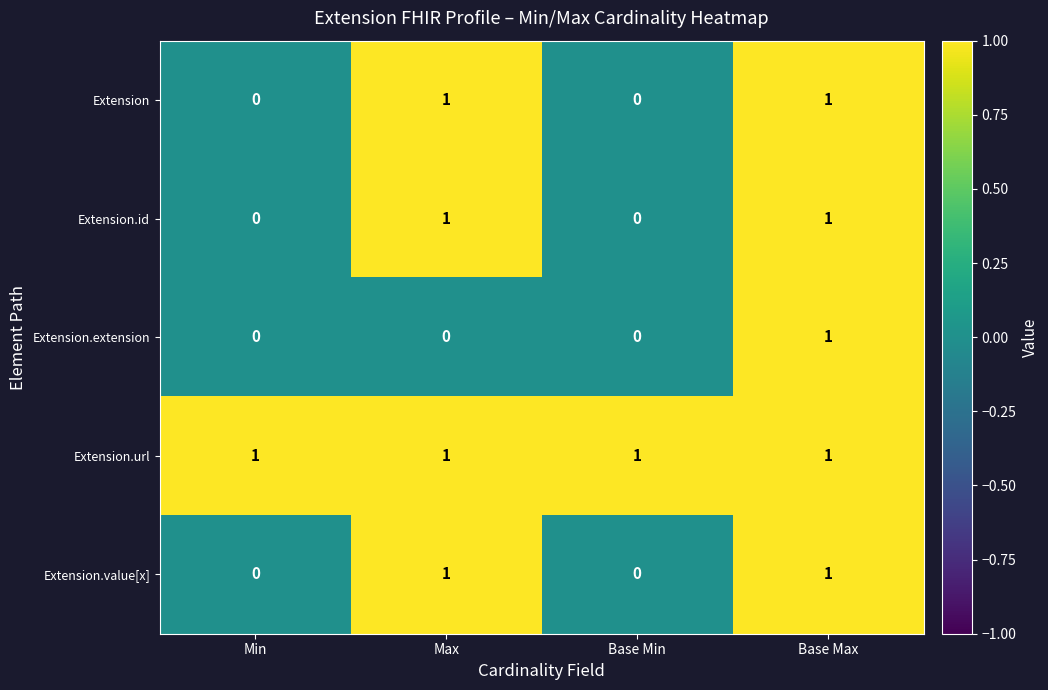

Count the Extension.value[x] values in the range 0 to 1.

4